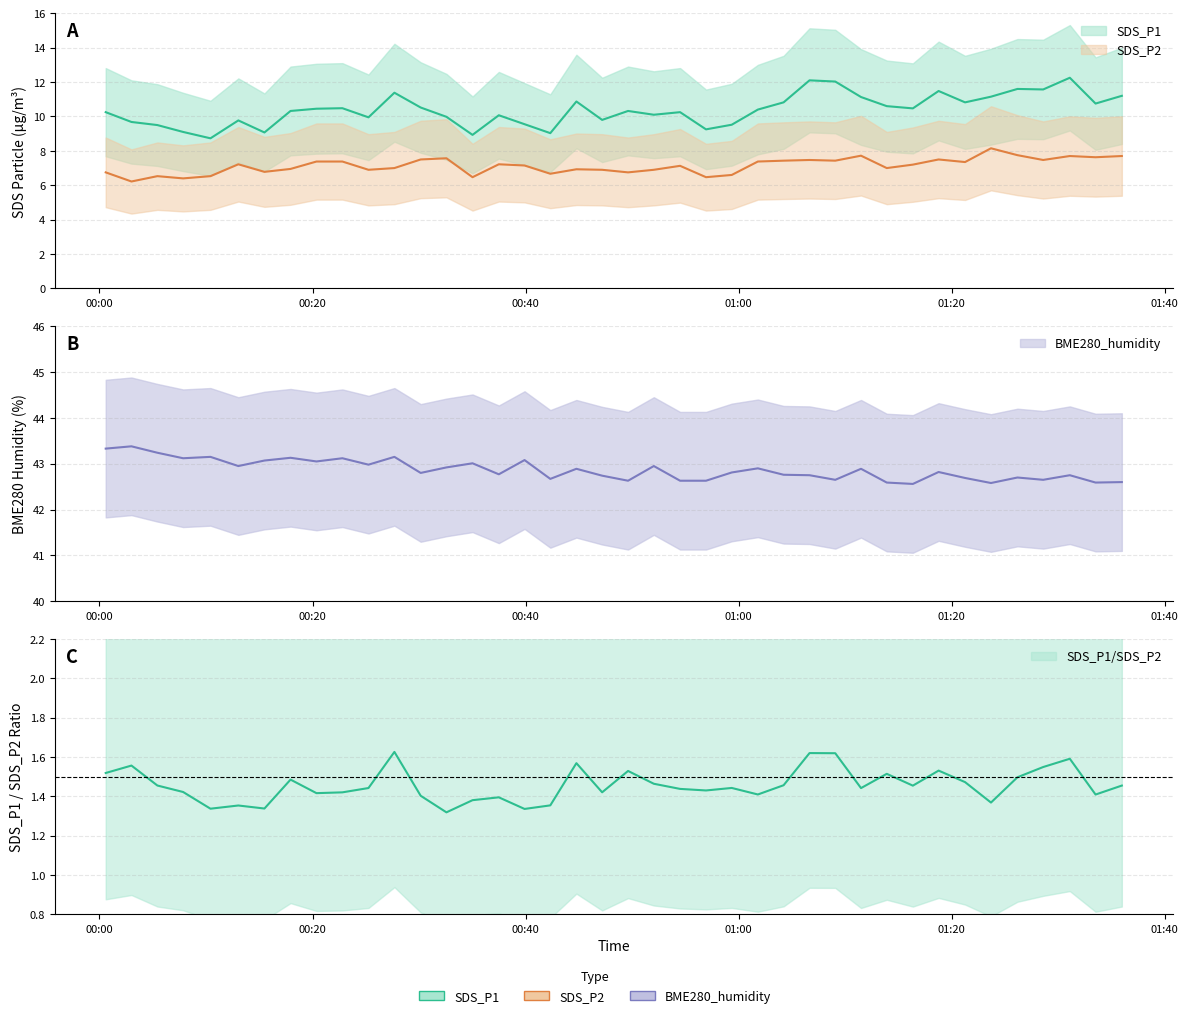

What is the label of the 14th point from the right?

2022/12/01 01:04:13